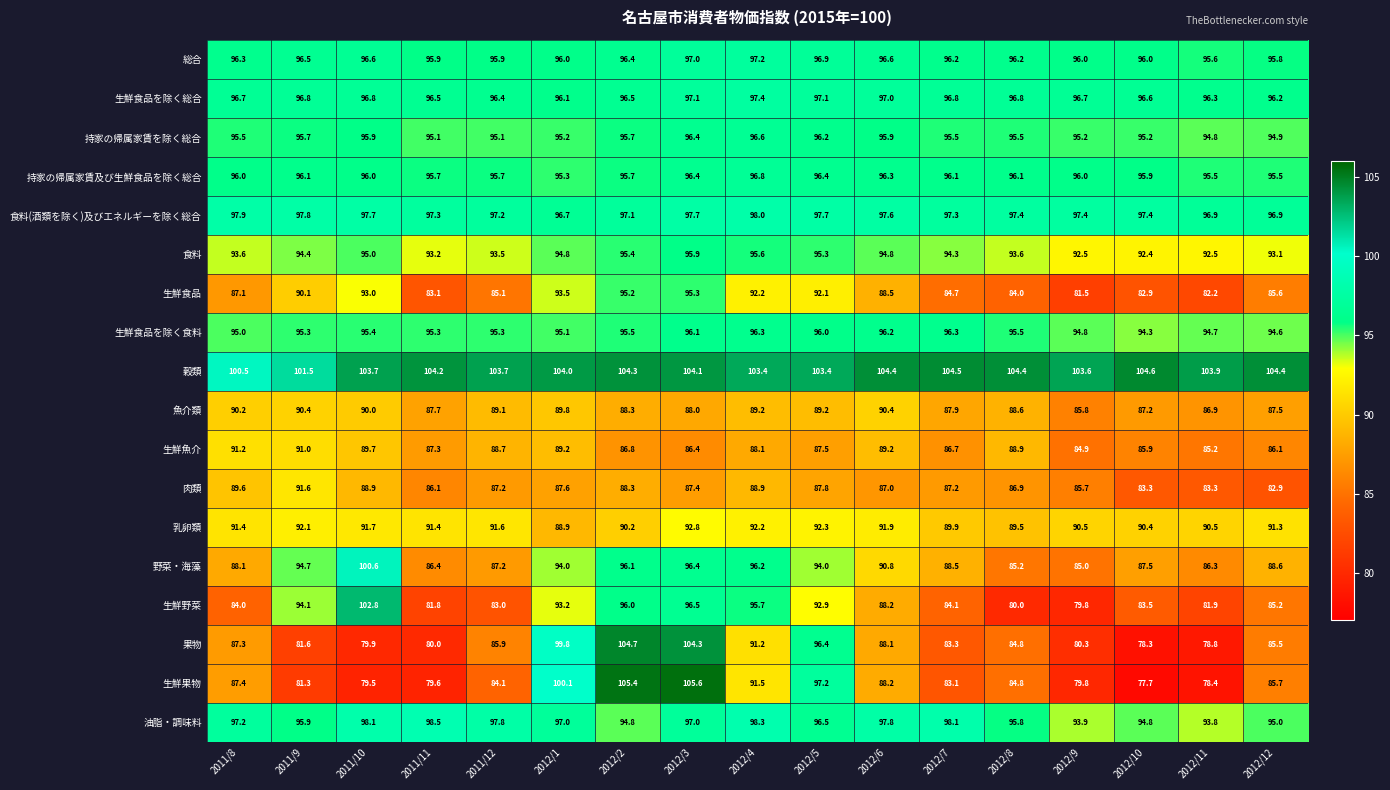

What is the difference between the maximum and minimum values in the 生鮮食品を除く食料 series?

2.0